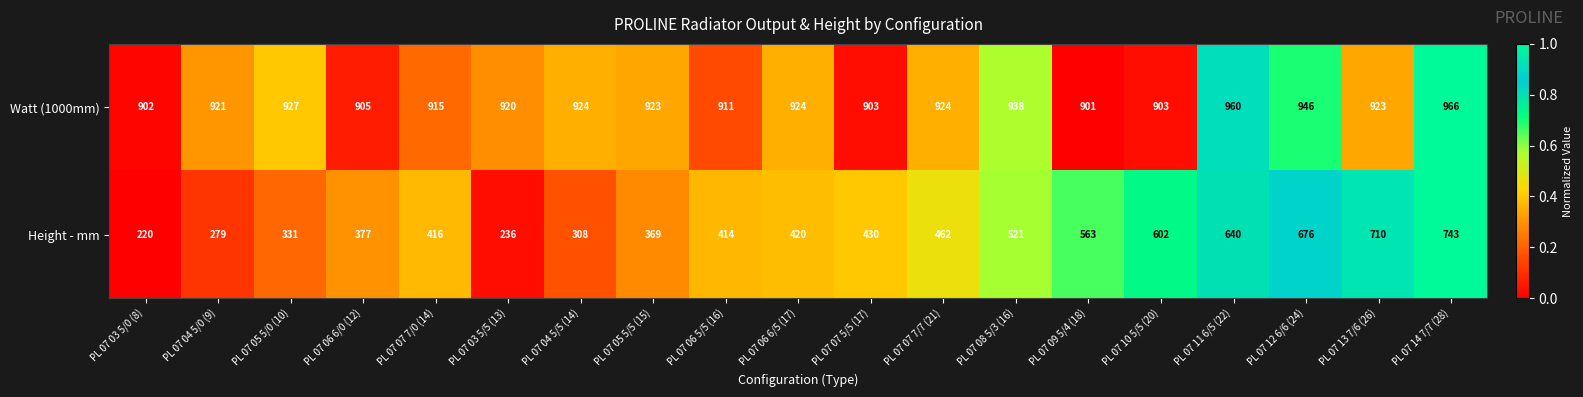

Rank the series by their average value, from highest to lowest.

Watt (1000mm), Height - mm